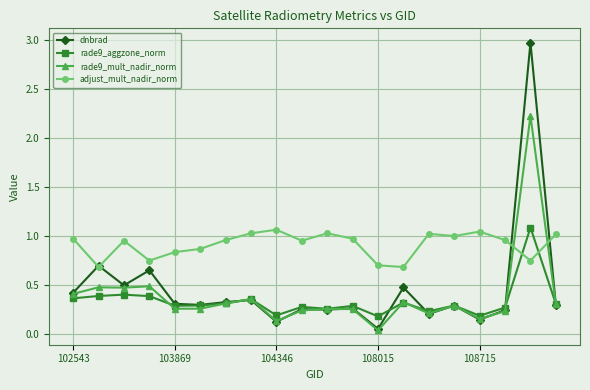

Which series has the largest total across all categories?

adjust_mult_nadir_norm